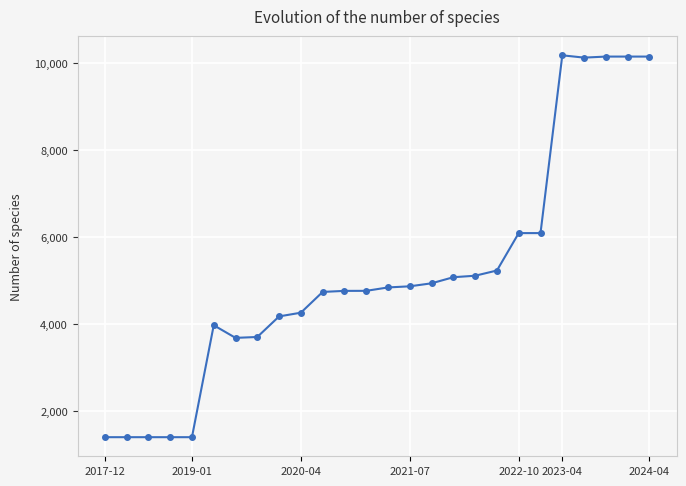

Count the number of data series in this chart.

1